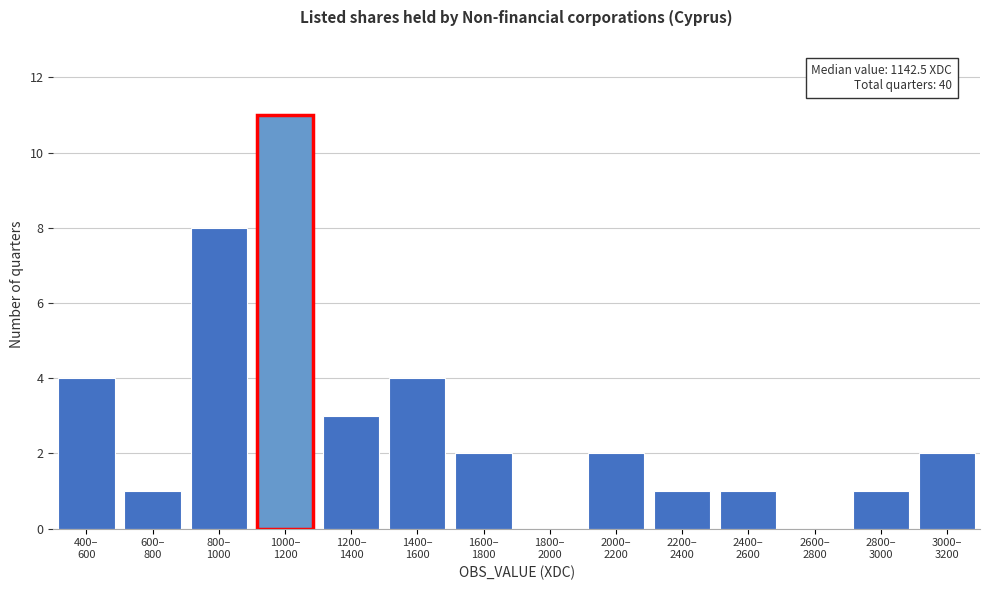

What is the greatest value displayed?

11